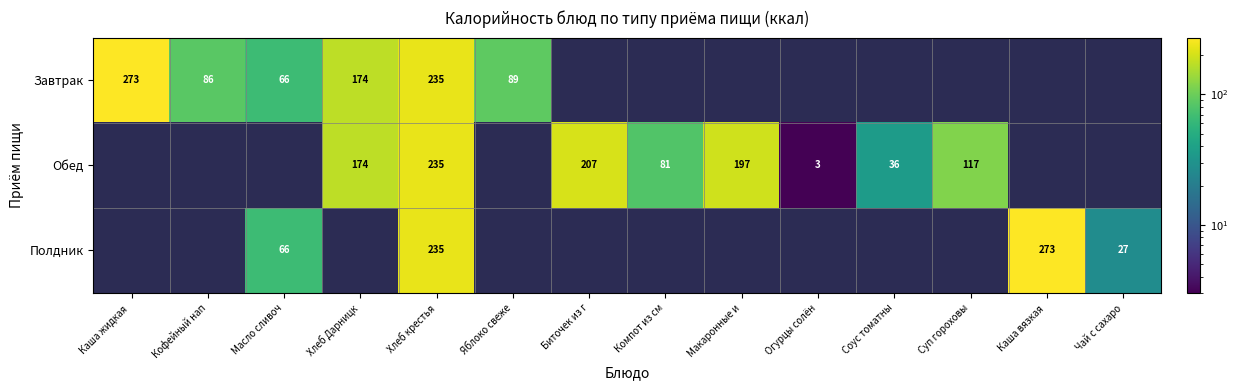

At which category is the sum across all series the highest?

Хлеб крестья